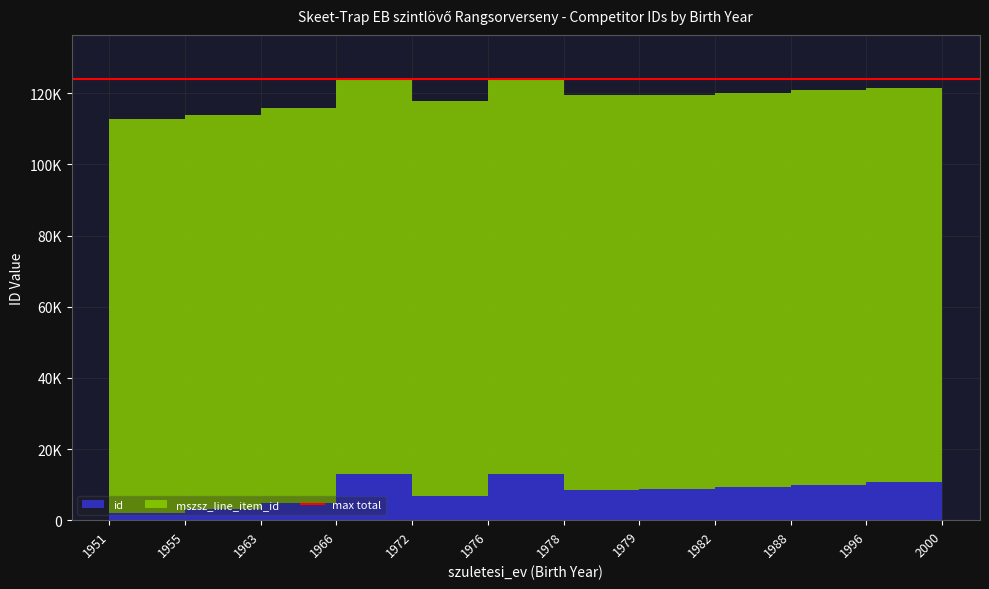

What is the difference between the mszsz_line_item_id values at 1979 and 1976?

3